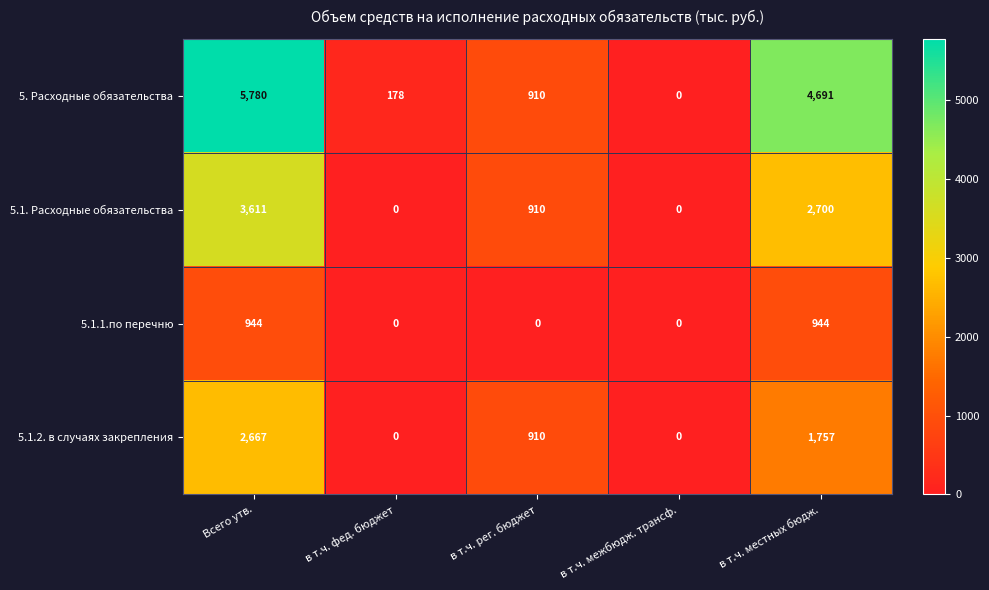

Where is 5.1.2. в случаях закрепления nearest to the value 1333?

в т.ч. рег. бюджет